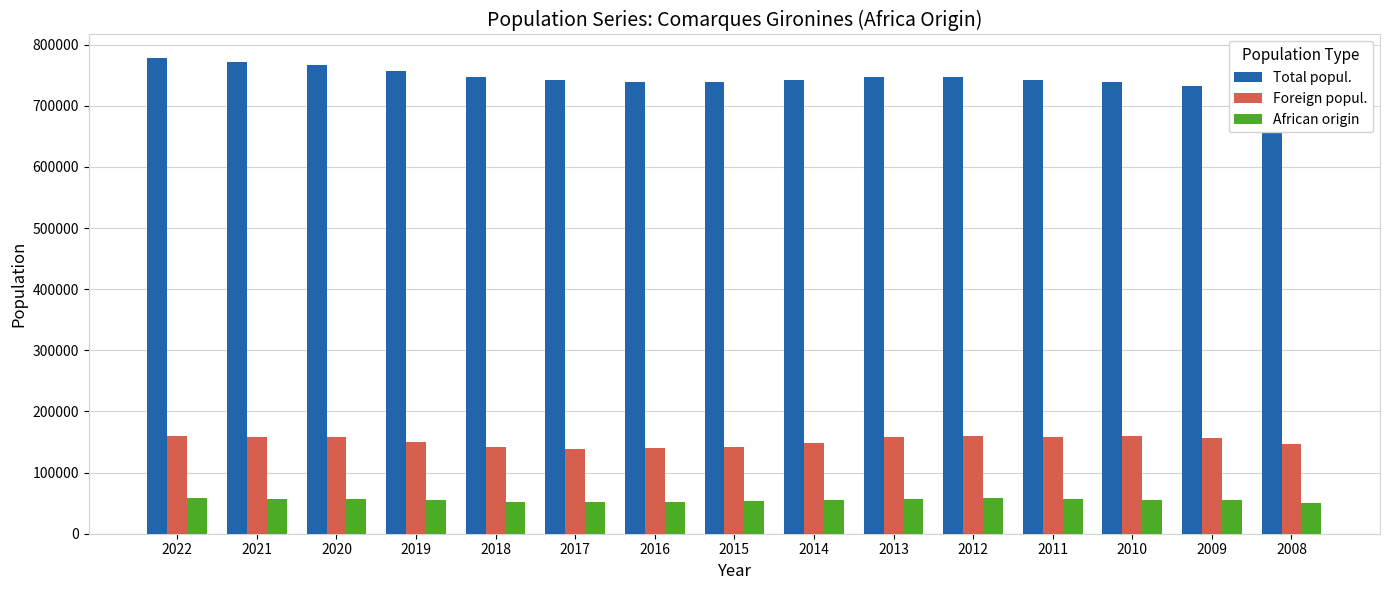

What is the difference between the Total popul. values at 2011 and 2009?

8981